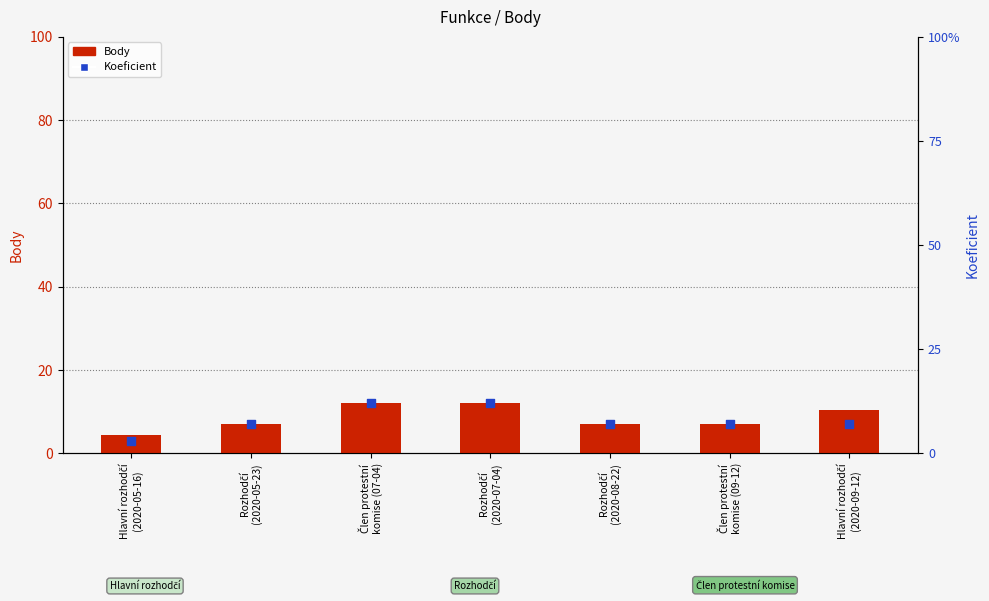

What is the total value across all series at Člen protestní
komise (07-04)?

24.0